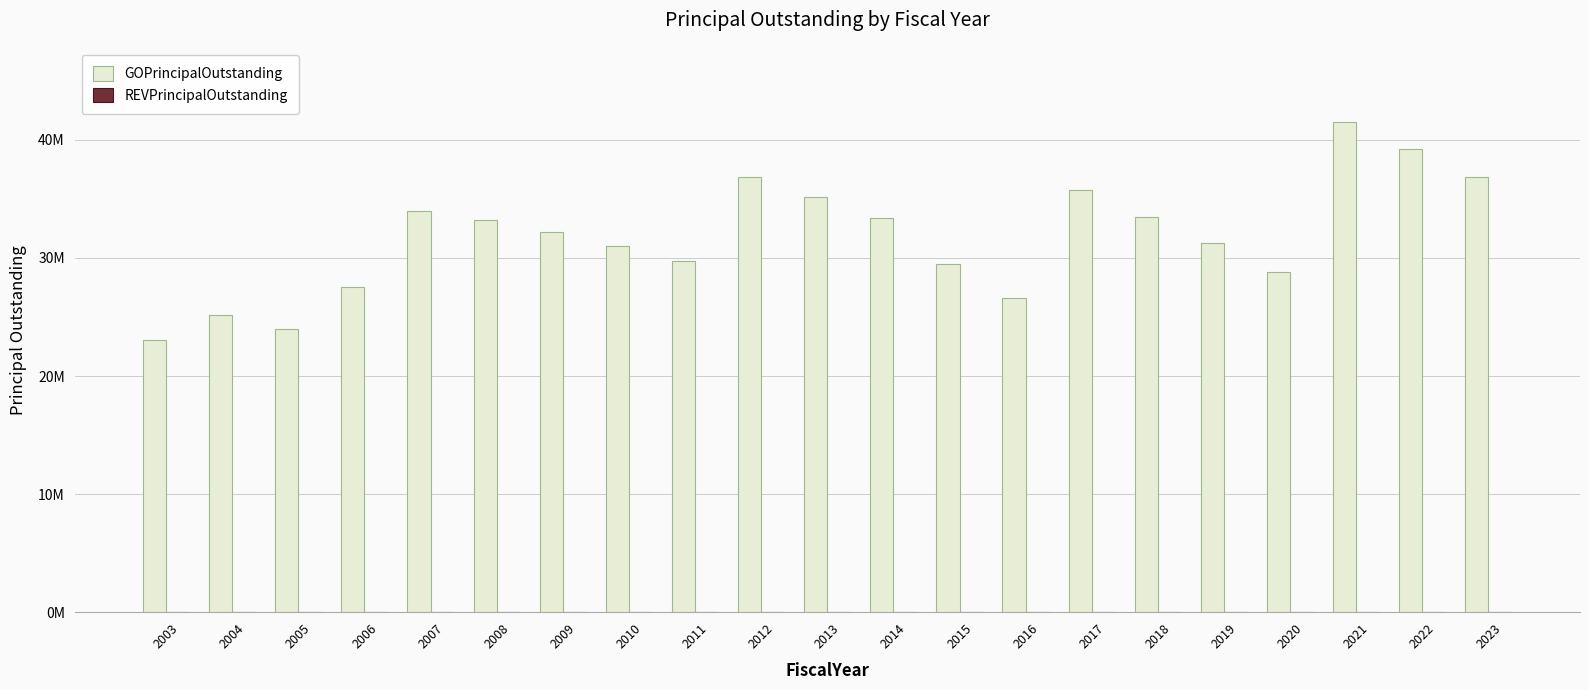

Reading left to right, transcribe all the data shown in this chart.

GOPrincipalOutstanding: 2003=23090000	2004=25155000	2005=23940000	2006=27520000	2007=33940000	2008=33170000	2009=32210000	2010=30980000	2011=29715000	2012=36885000	2013=35180000	2014=33370000	2015=29455000	2016=26580000	2017=35735000	2018=33470000	2019=31255000	2020=28790000	2021=41530000	2022=39210000	2023=36830000
REVPrincipalOutstanding: 2003=0	2004=0	2005=0	2006=0	2007=0	2008=0	2009=0	2010=0	2011=0	2012=0	2013=0	2014=0	2015=0	2016=0	2017=0	2018=0	2019=0	2020=0	2021=0	2022=0	2023=0